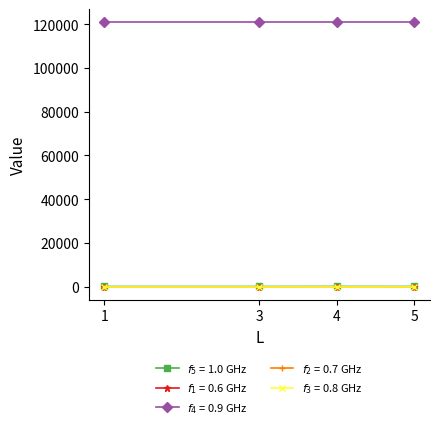

True or false: house id and answering dept id intersect in this chart.

False